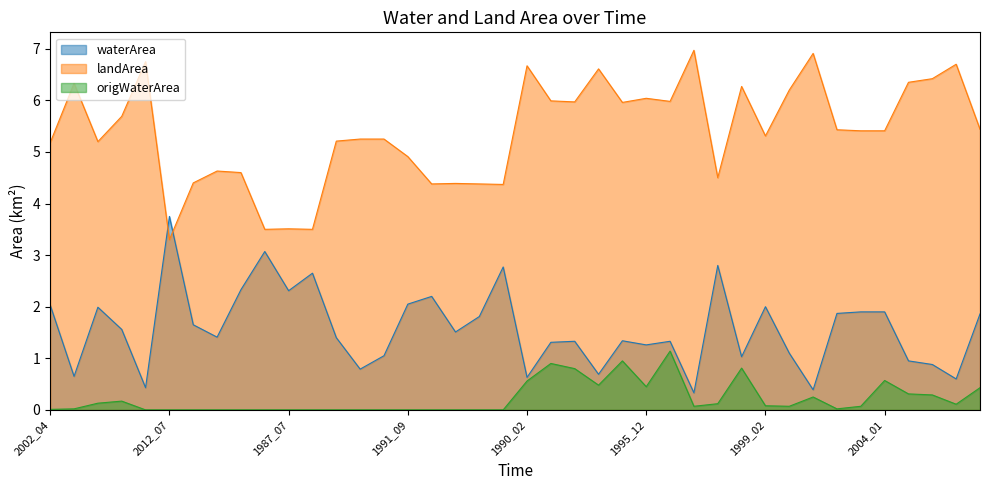

How many interior local peaks does the landArea series have?

12